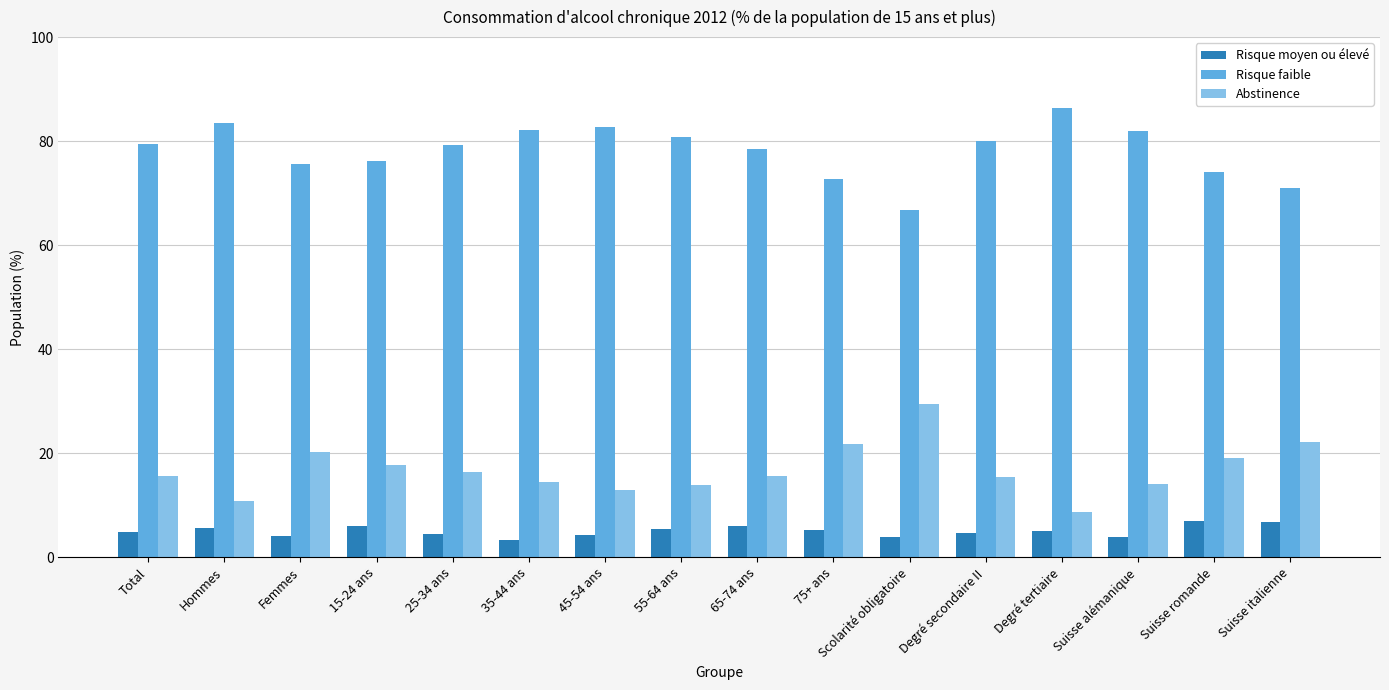

Read the Risque moyen ou élevé value at Degré secondaire II.

4.6